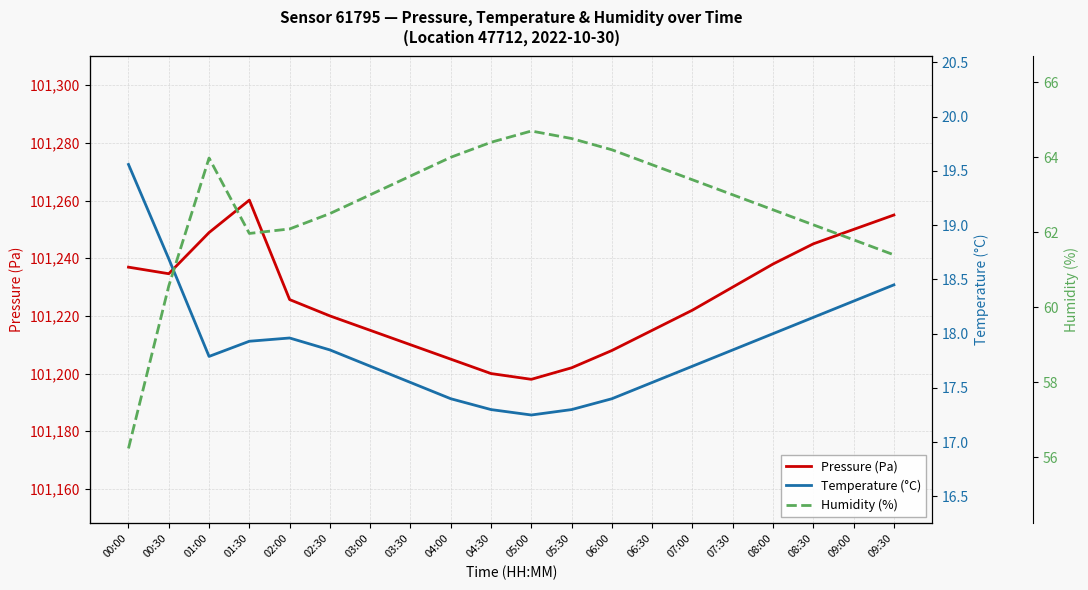

At which label does Pressure (Pa) reach its minimum?

05:00